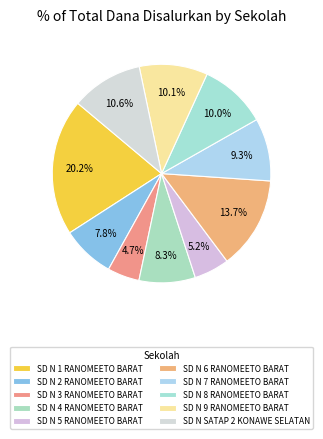

Which has a higher value, SD N 5 RANOMEETO BARAT or SD N 4 RANOMEETO BARAT?

SD N 4 RANOMEETO BARAT